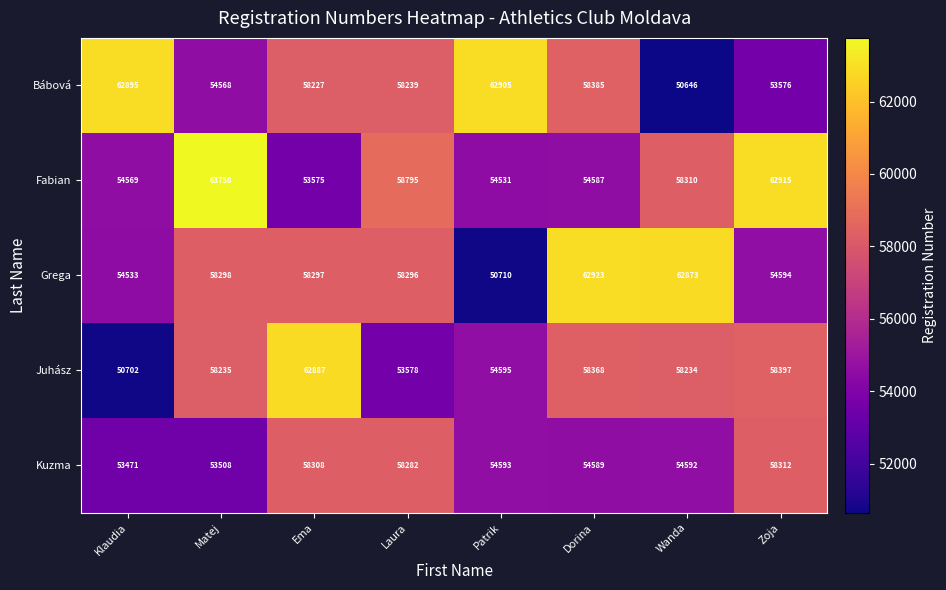

Count the number of data series in this chart.

5